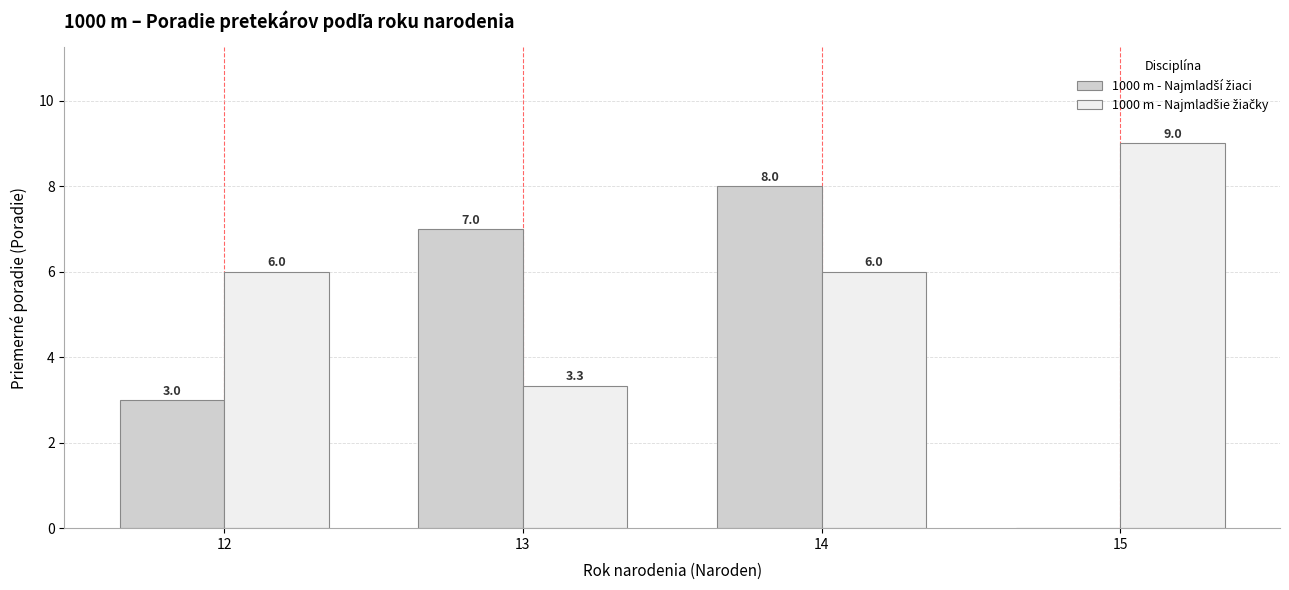

What is the maximum value shown in the chart?

9.0